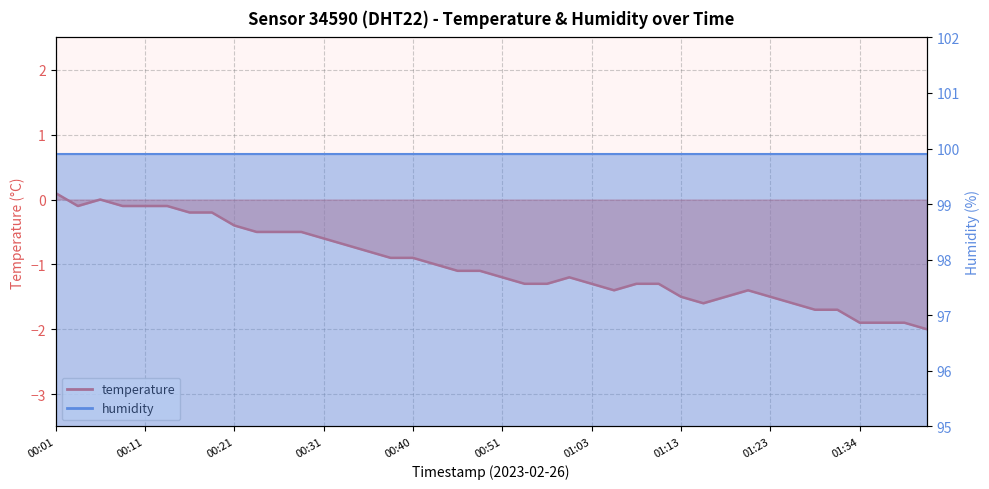

At which category does the data reach its first local valley?

00:03